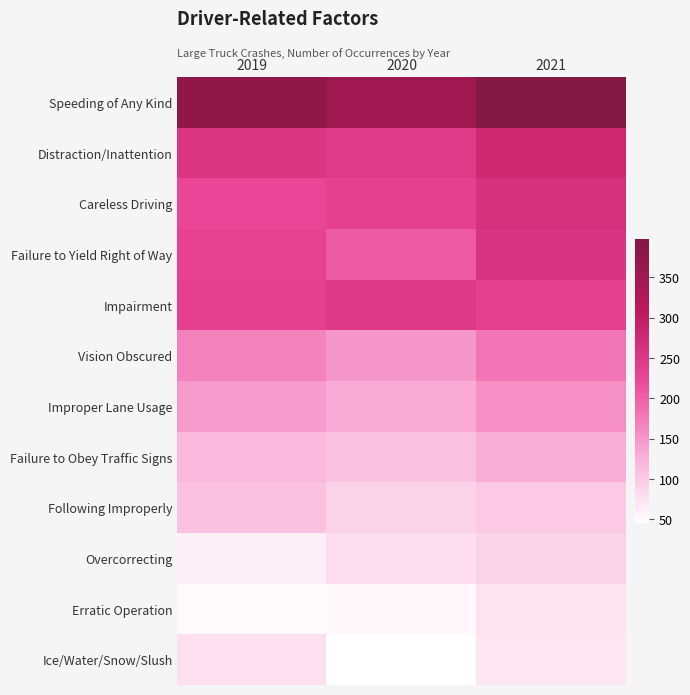

Reading right to left, extract all data points from this chart.

Speeding of Any Kind: 2021=397	2020=353	2019=376
Distraction/Inattention: 2021=278	2020=247	2019=255
Careless Driving: 2021=264	2020=234	2019=224
Failure to Yield Right of Way: 2021=256	2020=204	2019=232
Impairment: 2021=234	2020=248	2019=234
Vision Obscured: 2021=179	2020=150	2019=167
Improper Lane Usage: 2021=157	2020=132	2019=146
Failure to Obey Traffic Signs: 2021=128	2020=107	2019=117
Following Improperly: 2021=100	2020=90	2019=108
Overcorrecting: 2021=91	2020=80	2019=62
Erratic Operation: 2021=75	2020=54	2019=51
Ice/Water/Snow/Slush: 2021=73	2020=46	2019=77